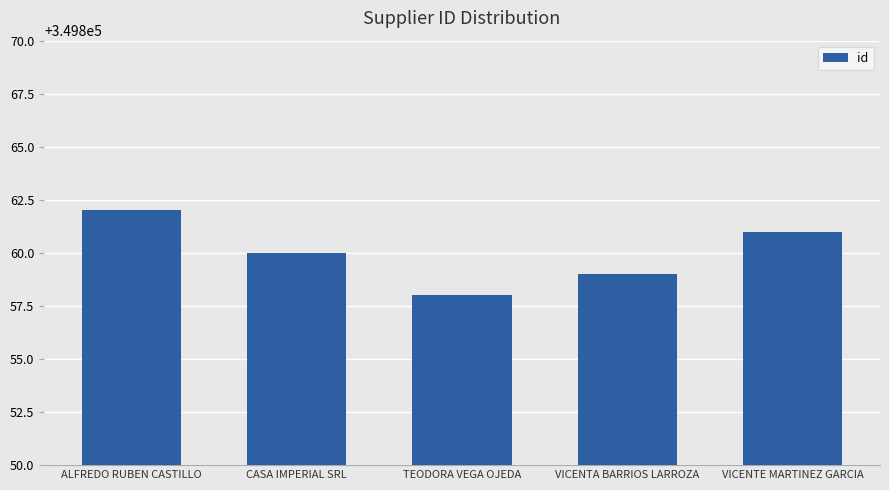

How many data points are less than 349860?

2